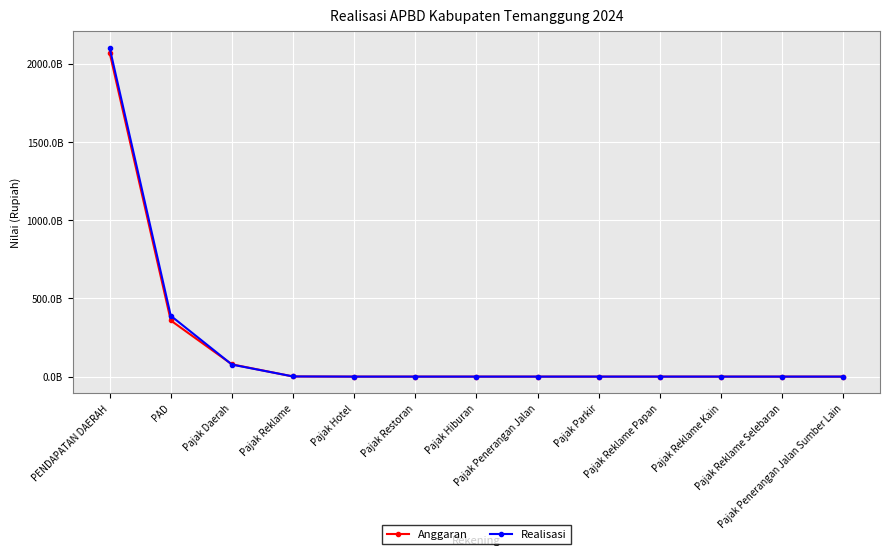

Which series has the largest range (max minus min)?

Realisasi